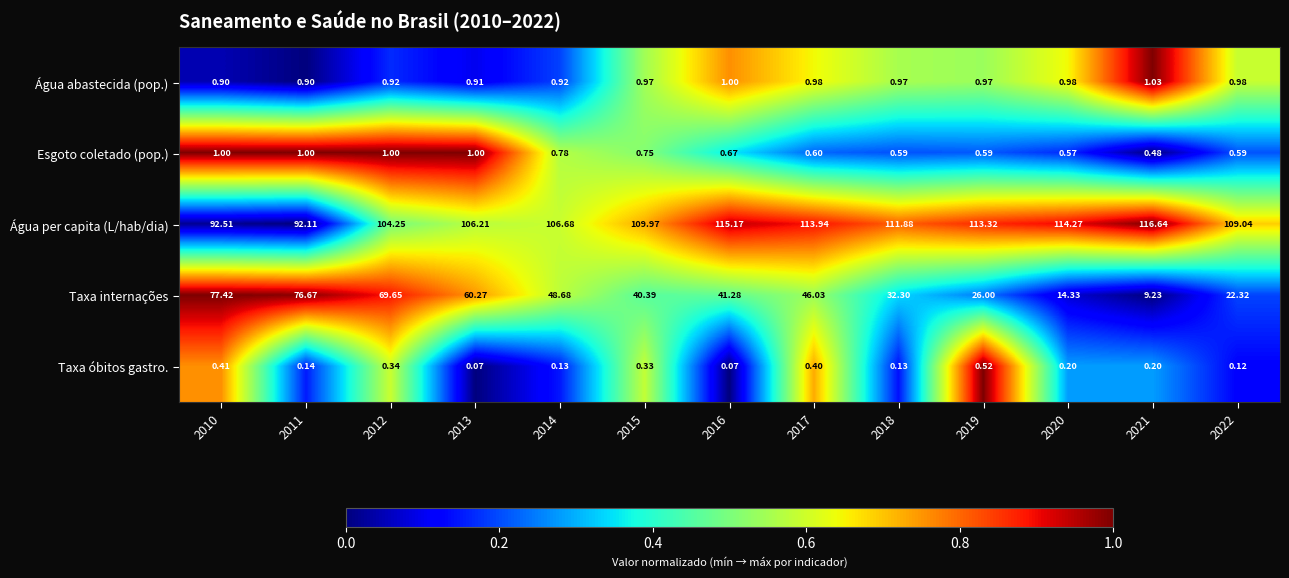

Rank the series by their maximum value, from highest to lowest.

Água per capita (L/hab/dia), Taxa internações, Água abastecida (pop.), Esgoto coletado (pop.), Taxa óbitos gastro.